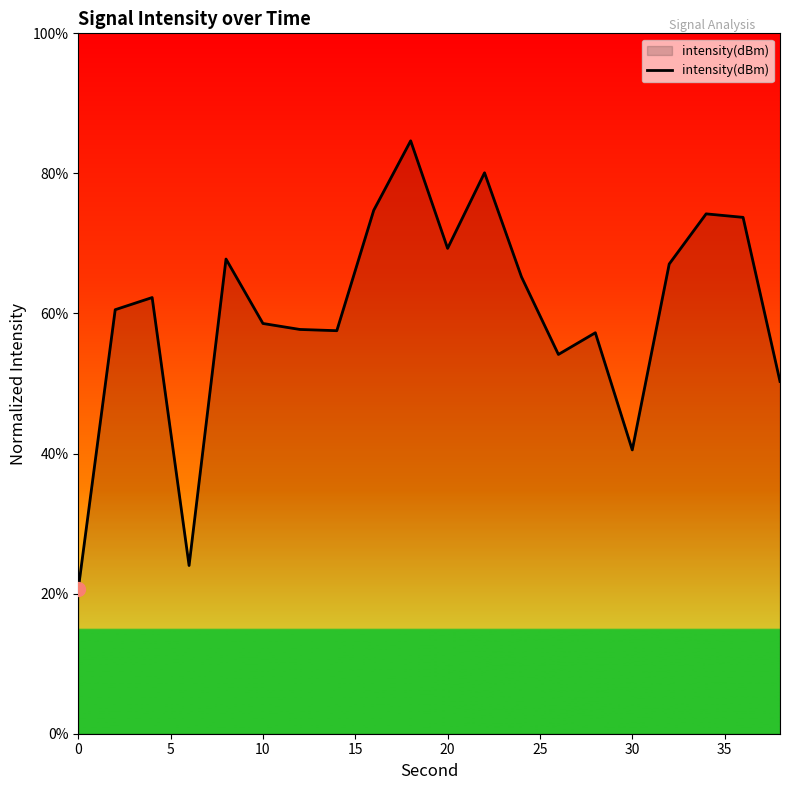

What is the smallest value displayed?

20.6